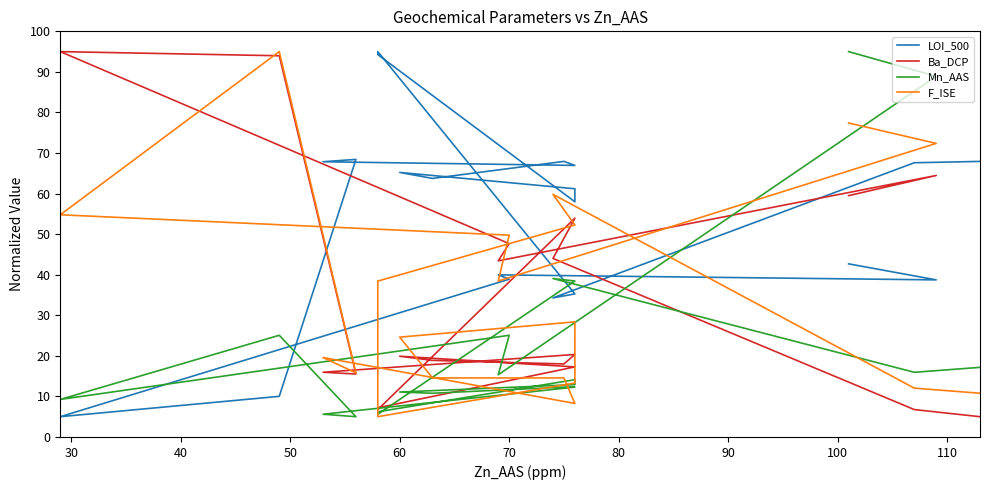

Does the chart display data point markers on the line(s)?

No